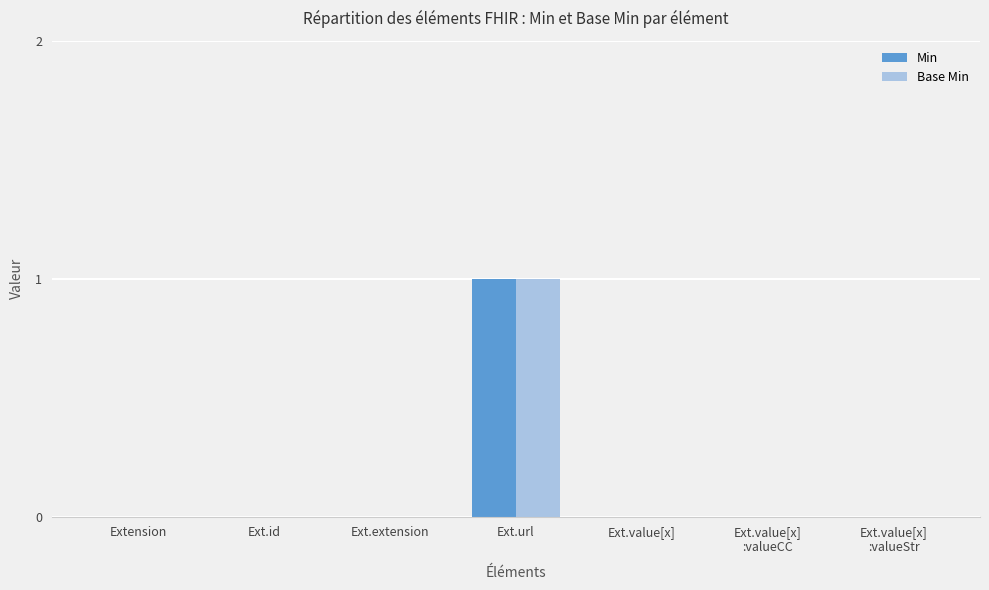

Which category has the highest value in the Base Min series?

Ext.url